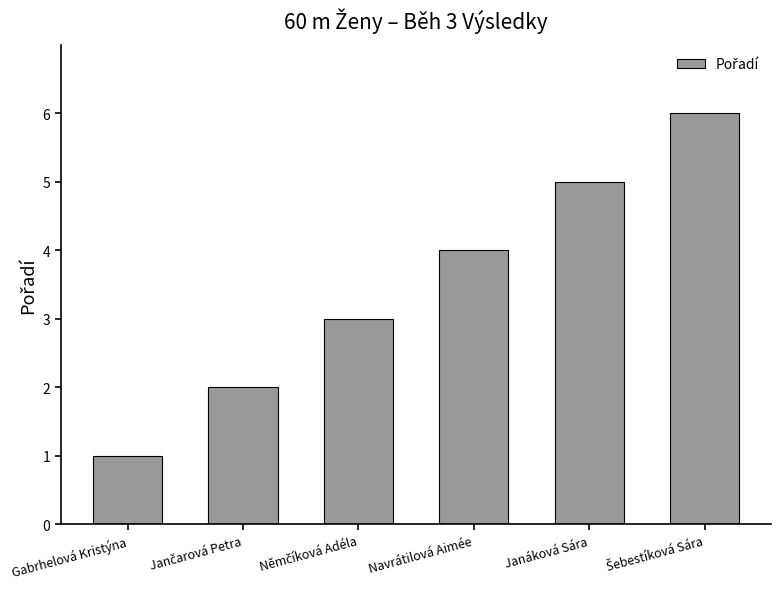

The chart shows a value of 2 at Gabrhelová Kristýna. True or false?

False